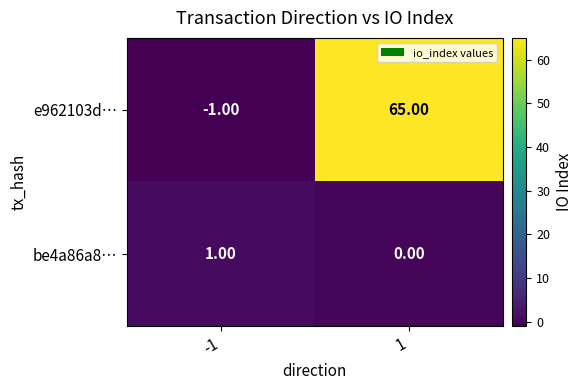

What is the maximum value shown in the chart?

65